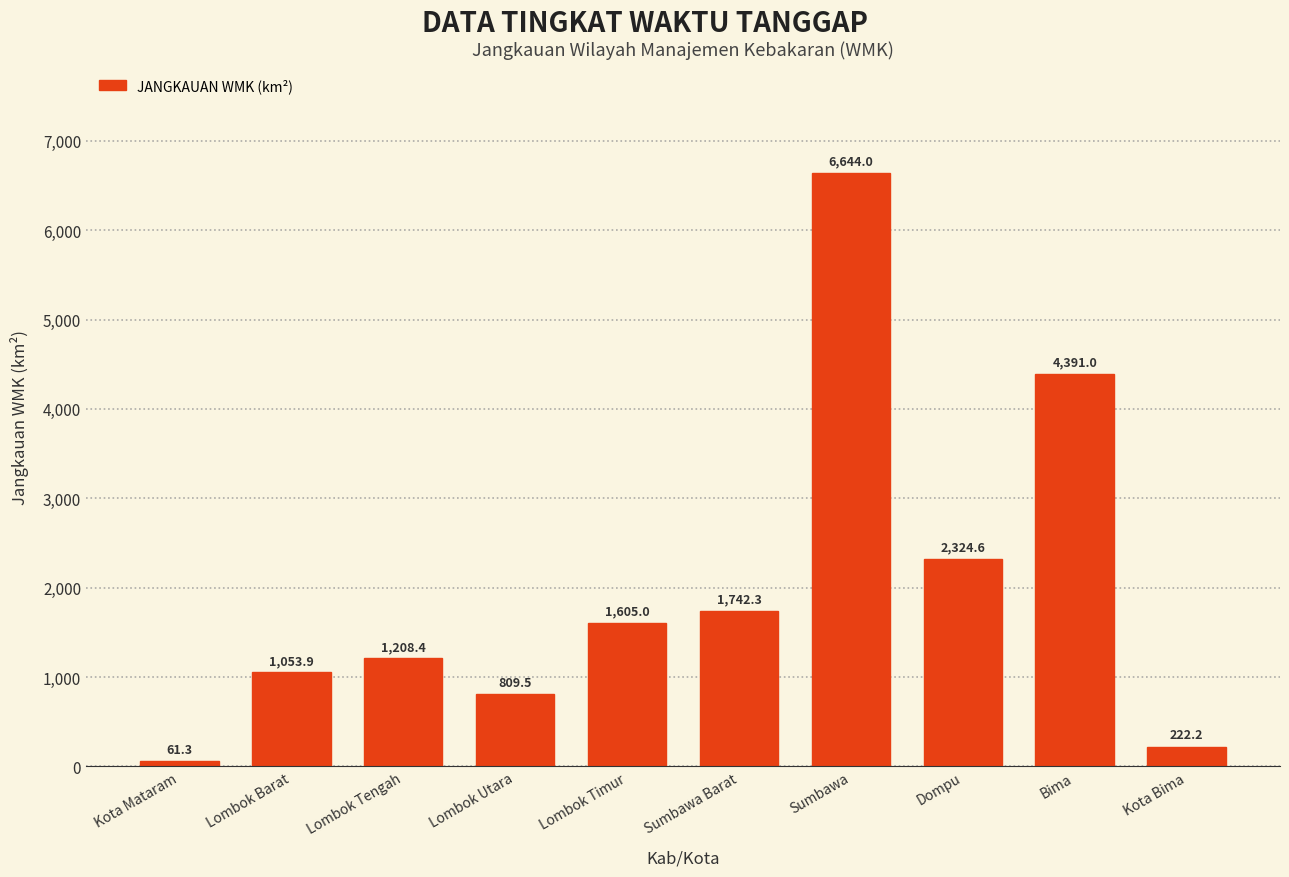

At which label is the value closest to 3352?

Dompu